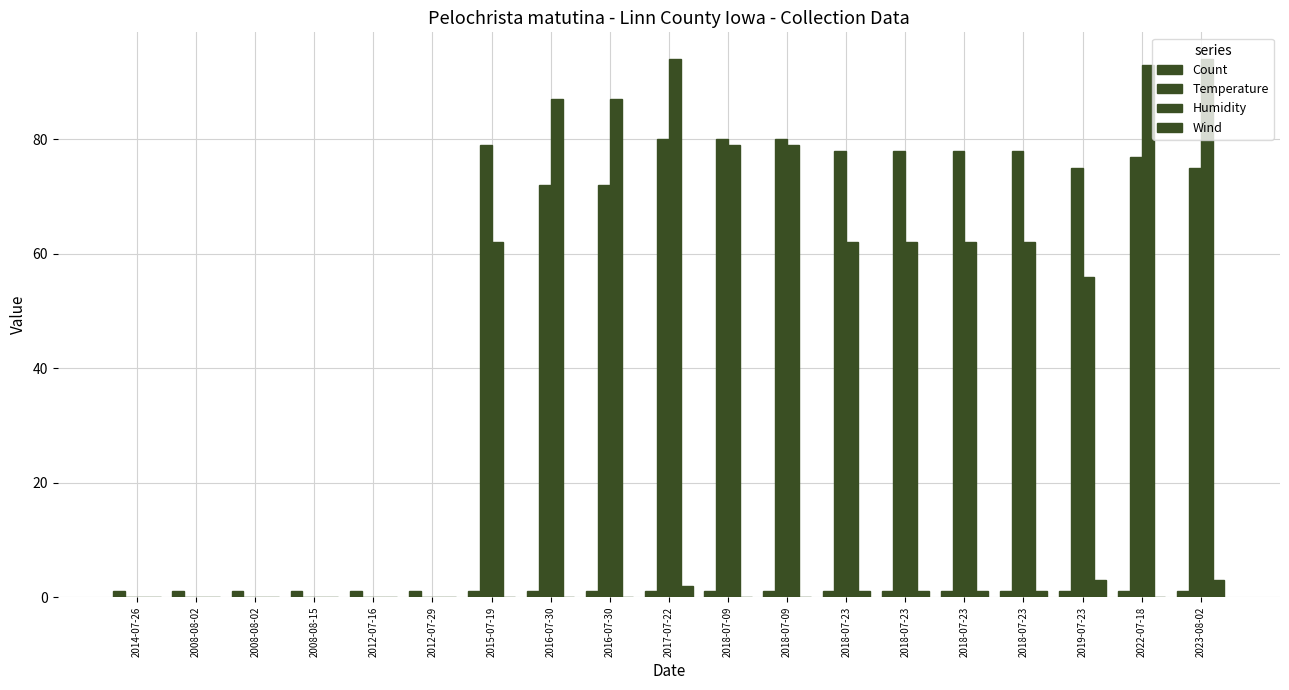

Does the chart contain stacked bars?

No